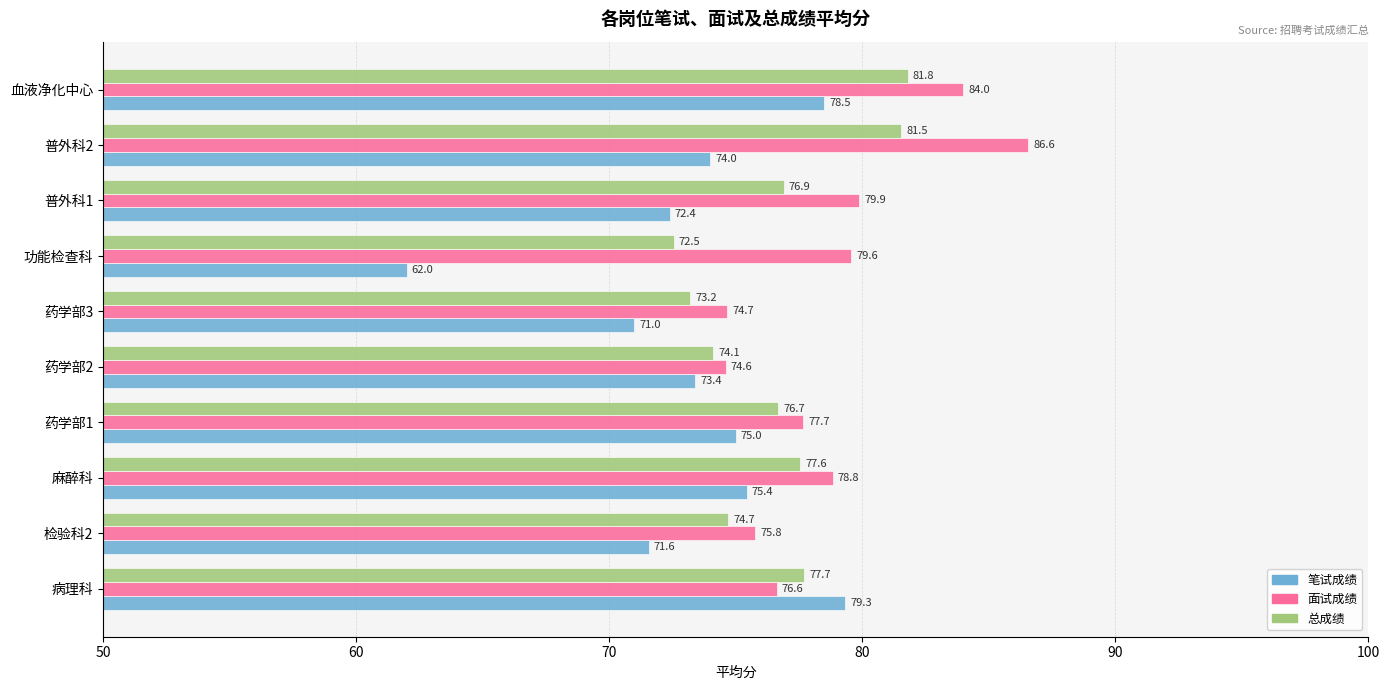

The value of 笔试成绩 at 血液净化中心 is 78.5. True or false?

True